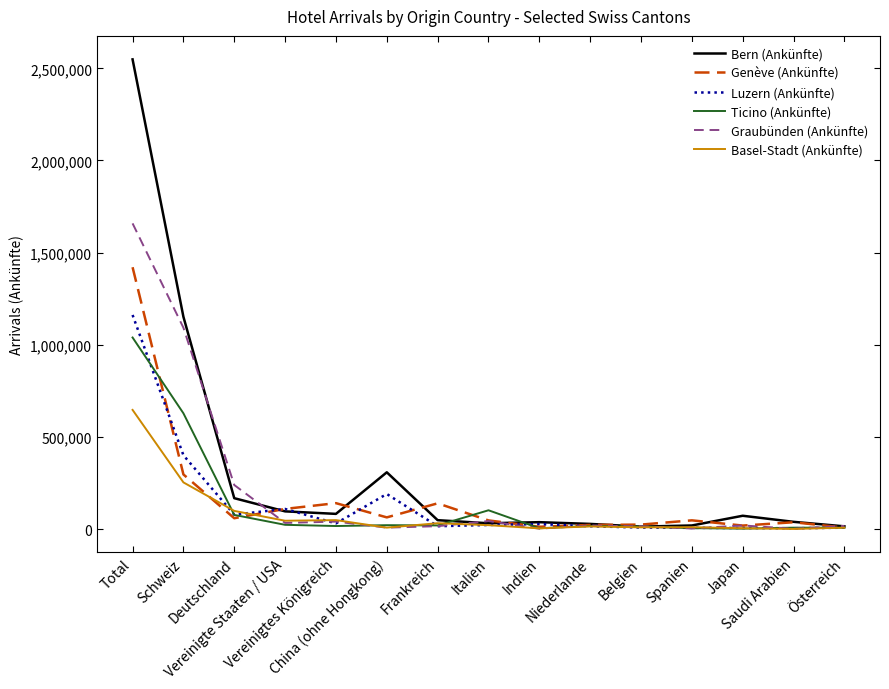

At which label does Bern (Ankünfte) reach its peak?

Total